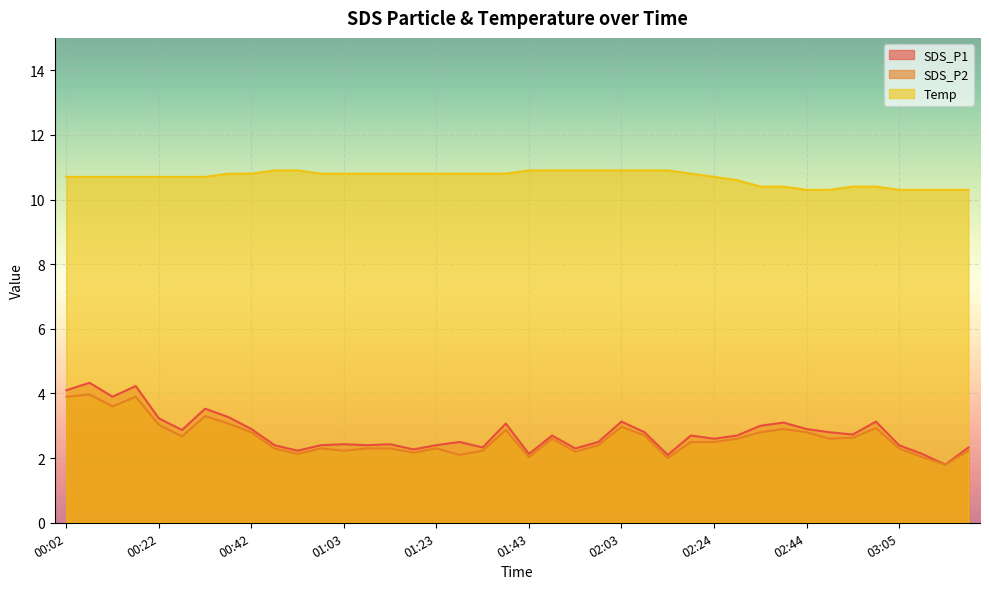

What are all the series names shown in the legend?

SDS_P1, SDS_P2, Temp